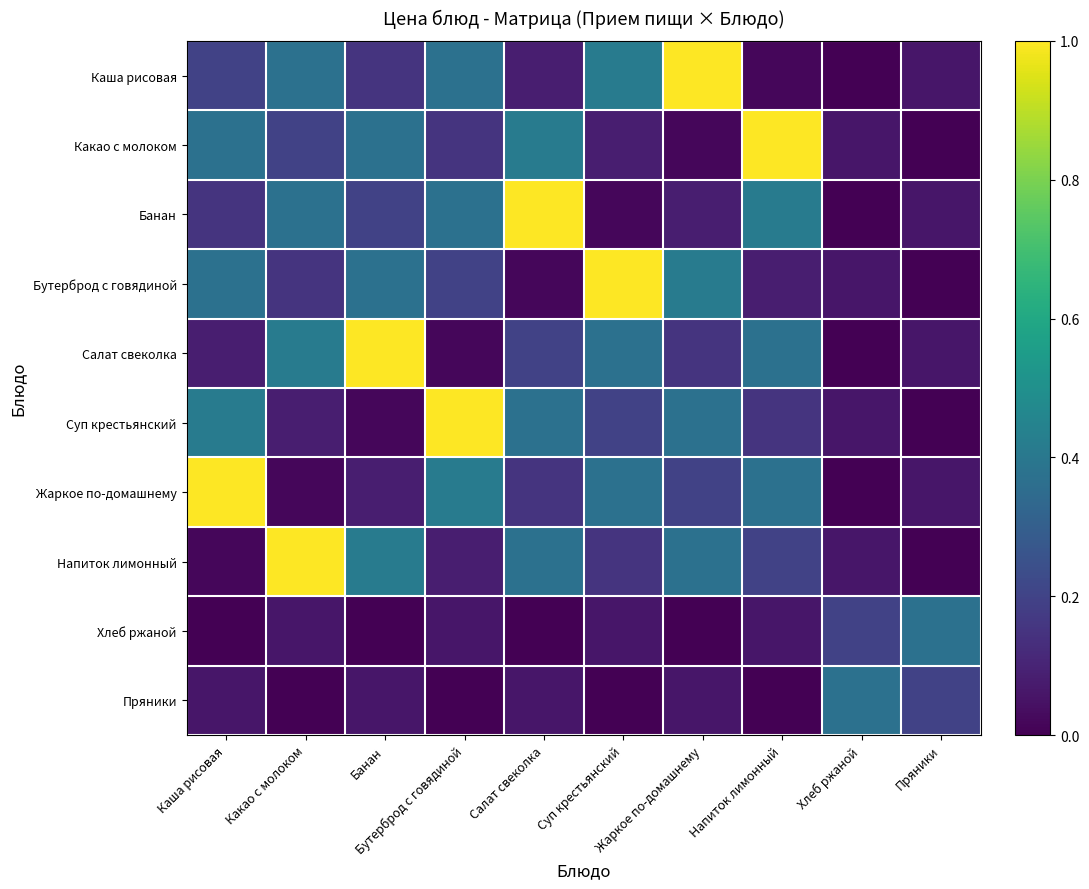

What is the total value across all series at Хлеб ржаной?

0.8